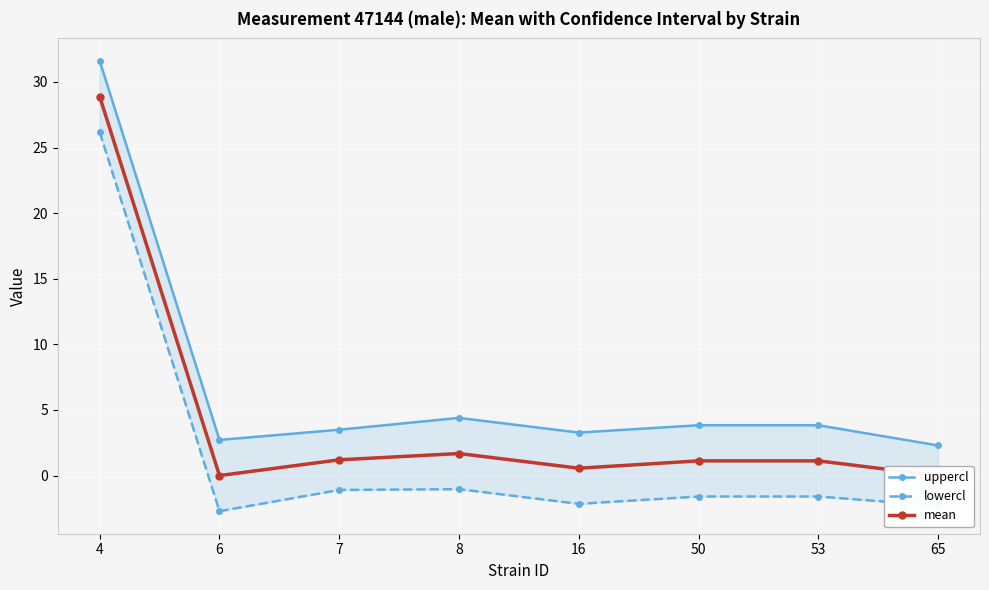

How many positive values does the mean series have?

6